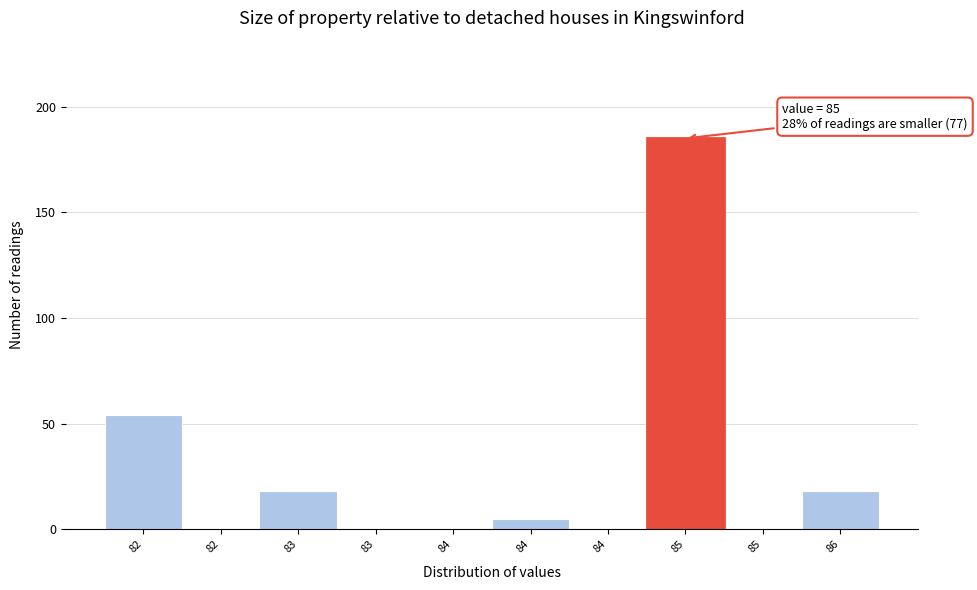

Are the bars horizontal?

No